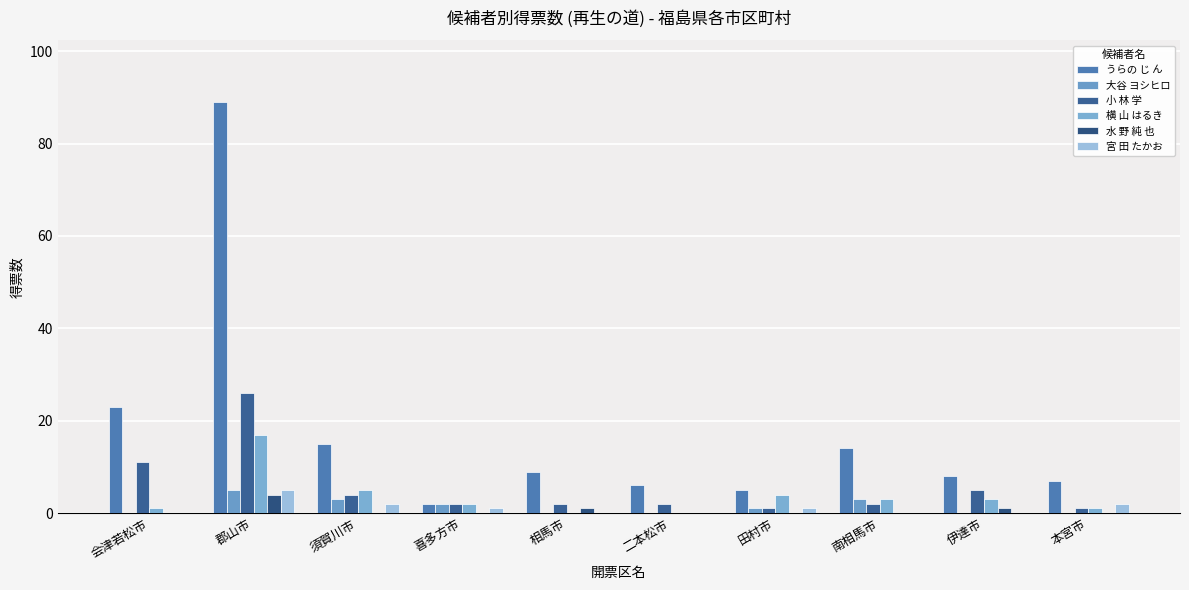

What is the maximum value for 大谷 ヨシヒロ?

5.1